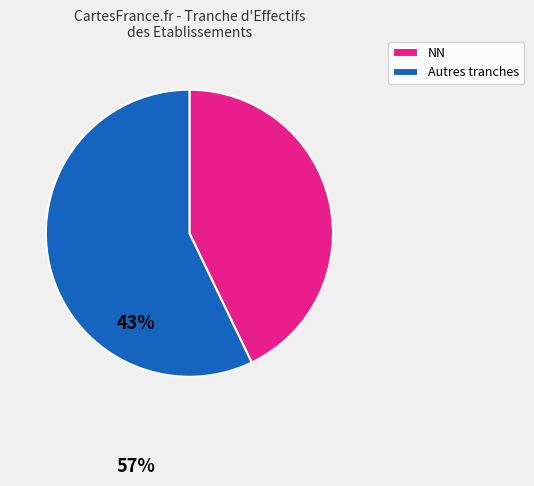

Which category accounts for the majority?

Autres tranches